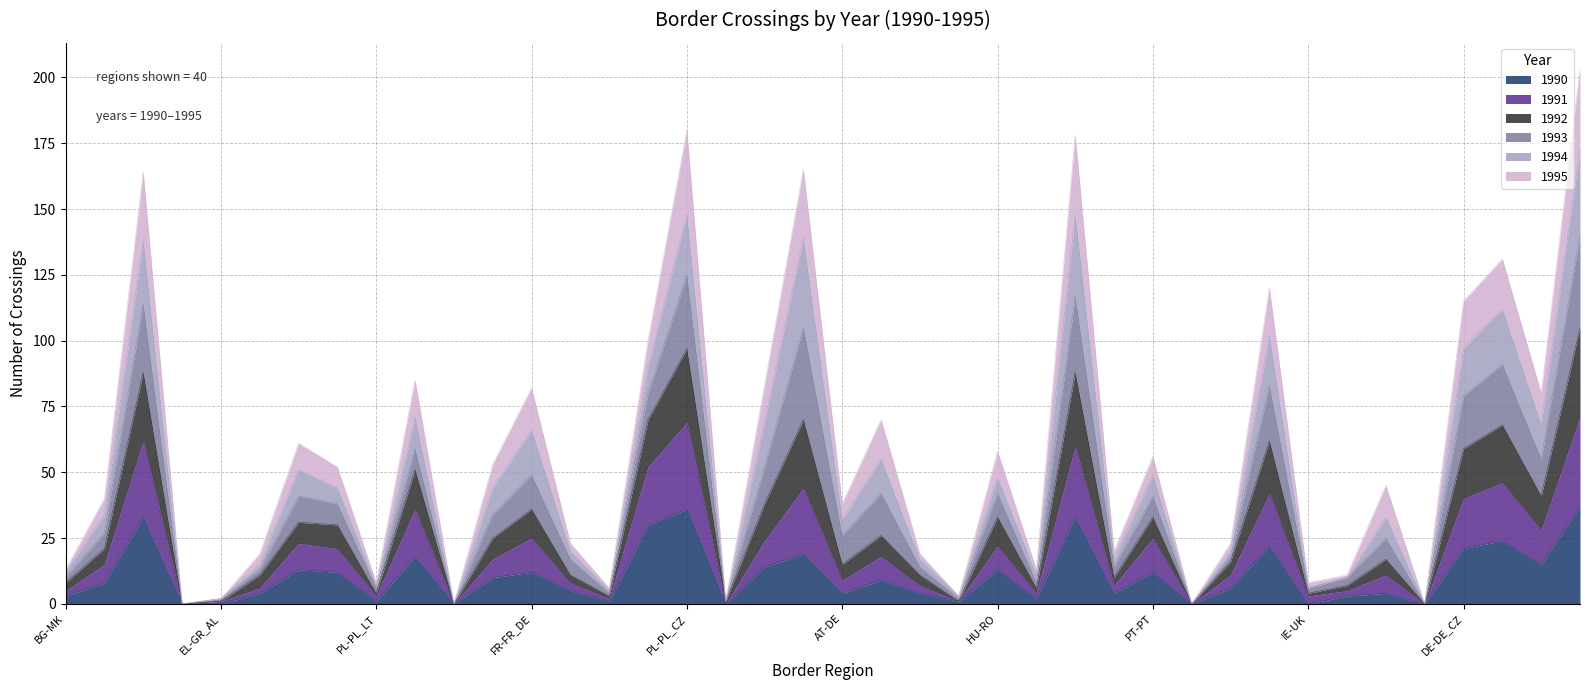

The 1991 series shows 30 at CZ-CZ. True or false?

True